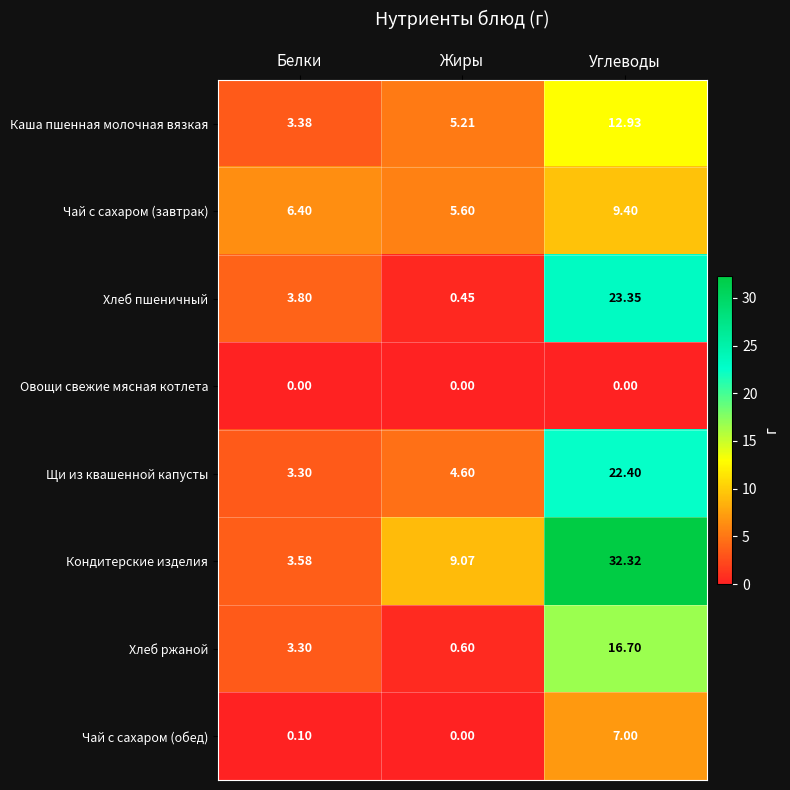

How many distinct data groups are displayed?

8